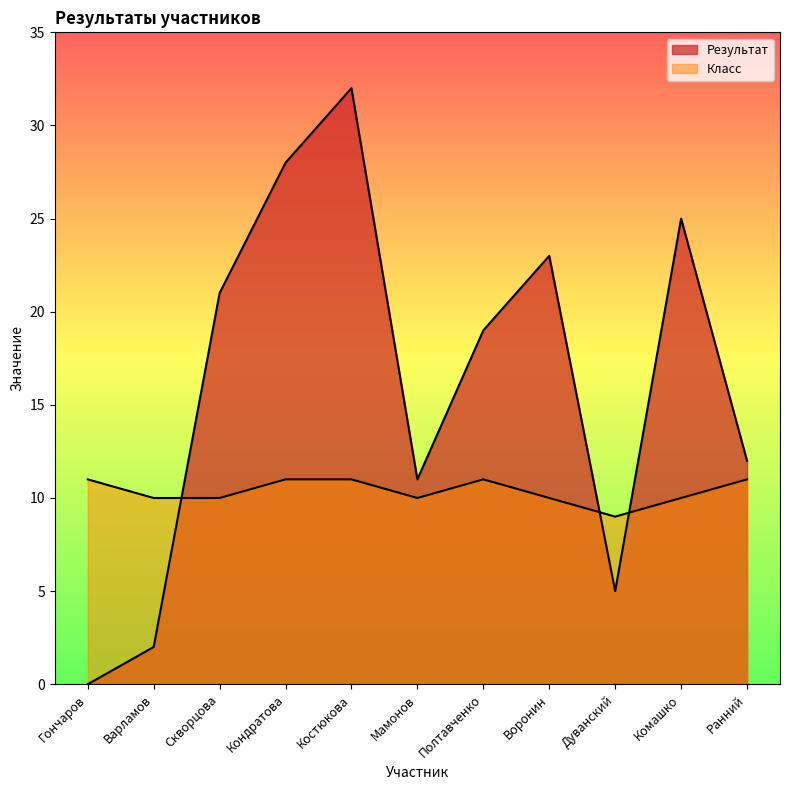

How many lines are shown in the chart?

2